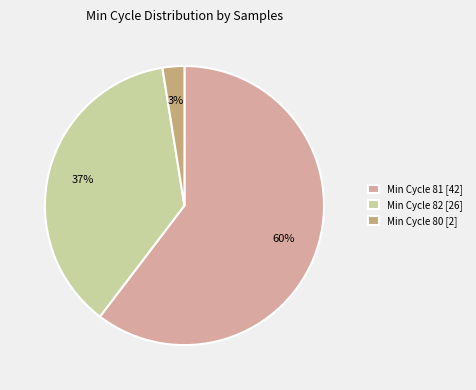

Which category has the biggest portion of the pie?

Min Cycle 81 [42]